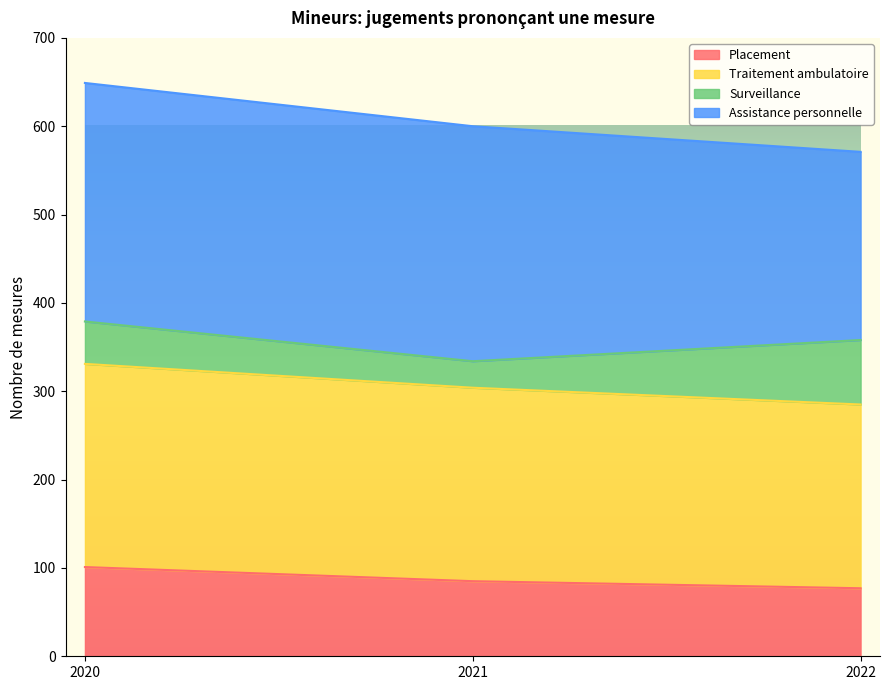

The Placement series shows 101 at 2020. True or false?

True